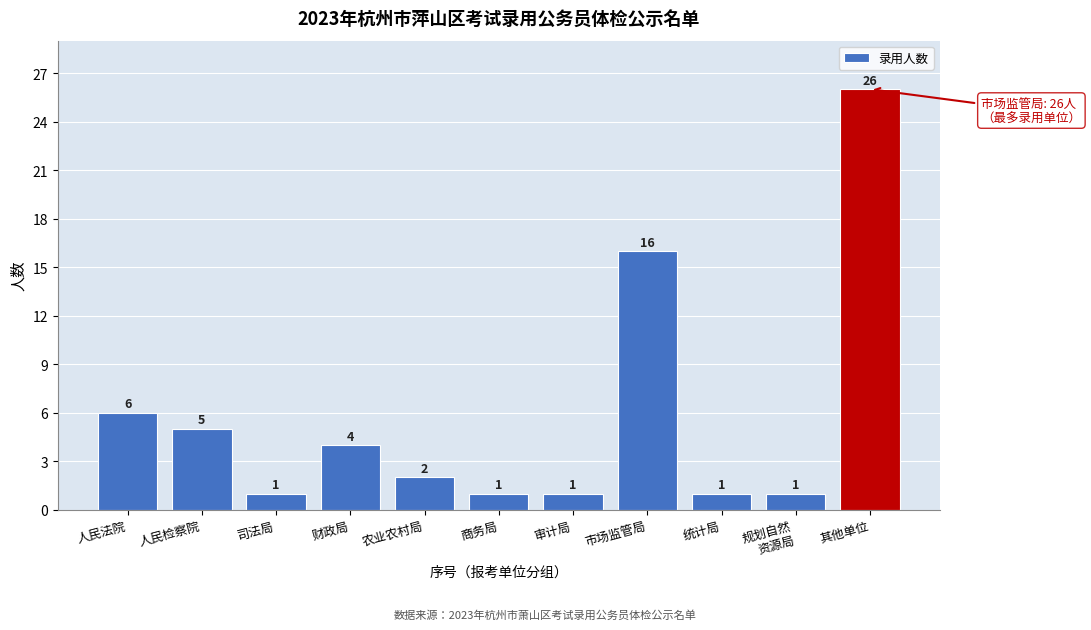

Reading left to right, transcribe all the data shown in this chart.

6	5	1	4	2	1	1	16	1	1	26